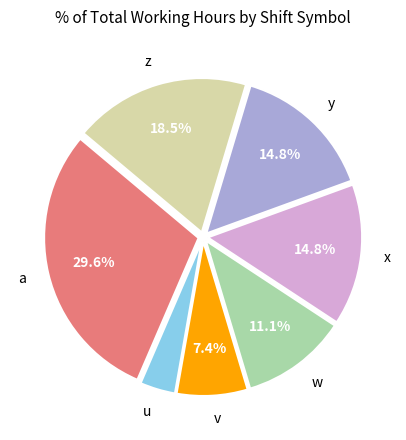

To the nearest percent, what is the average slice percentage?

14%